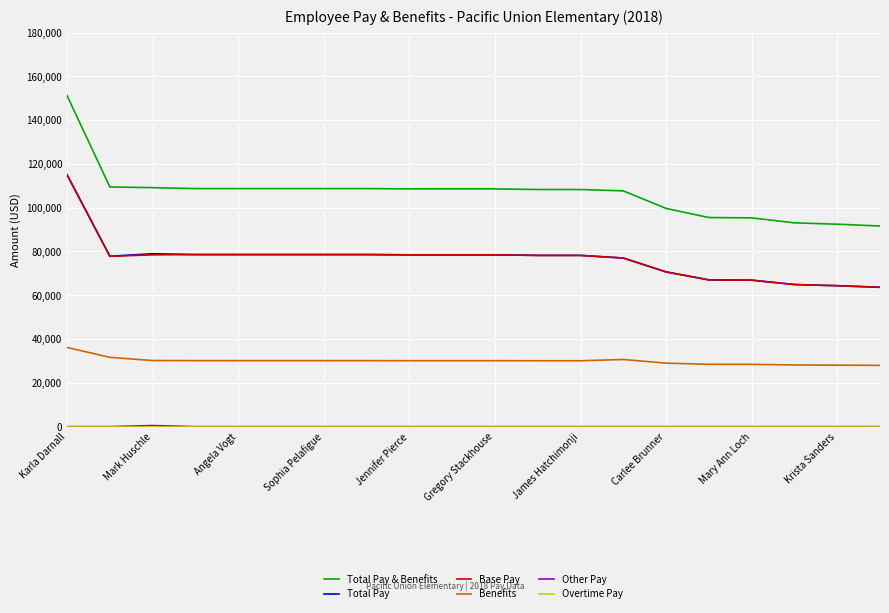

Which series has the largest total across all categories?

Total Pay & Benefits